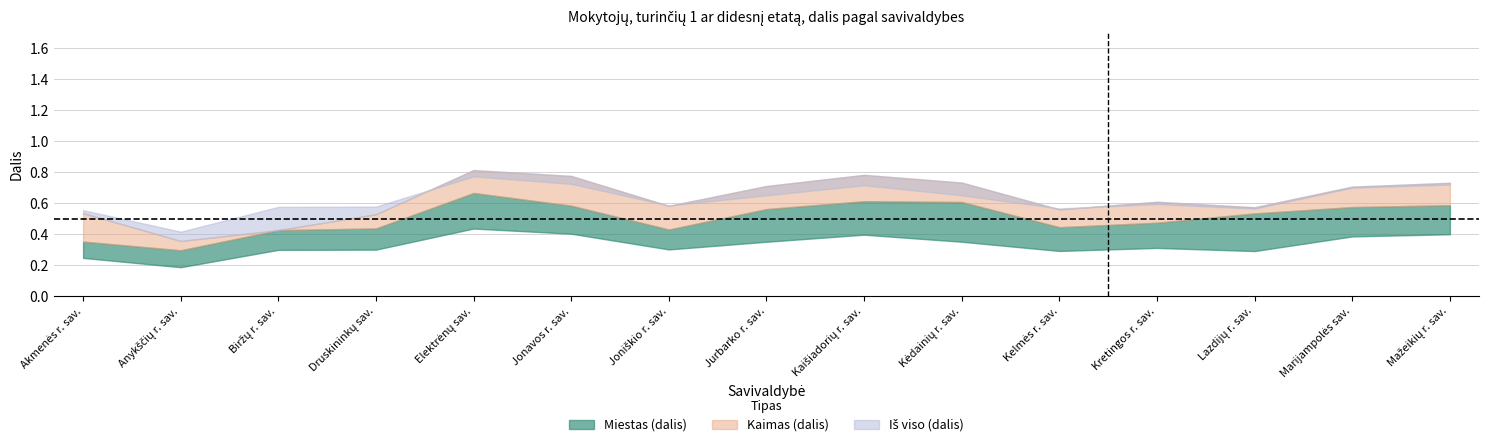

The value of Kaimas (dalis) at Elektrėnų sav. is 0.5. True or false?

False